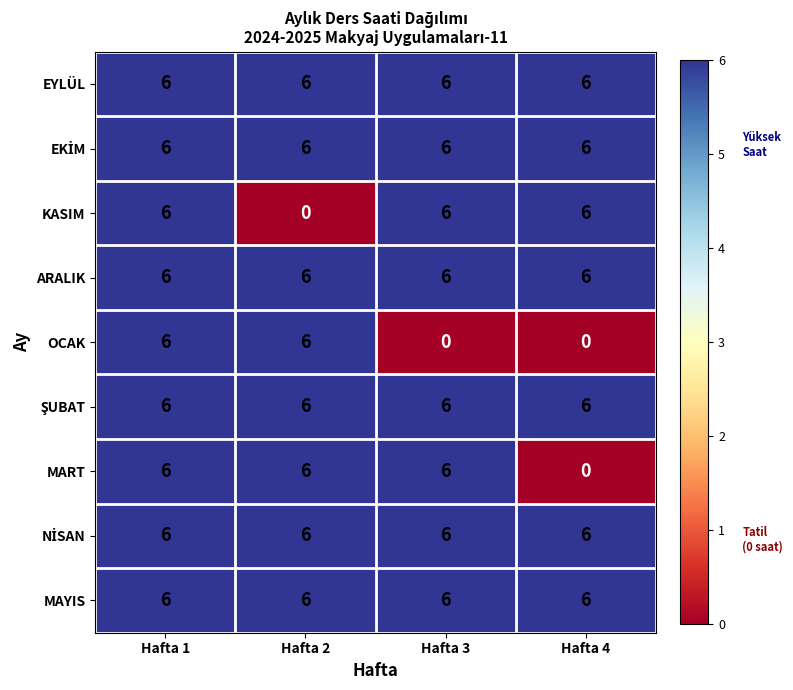

What is the difference between the highest and lowest values at Hafta 4?

6